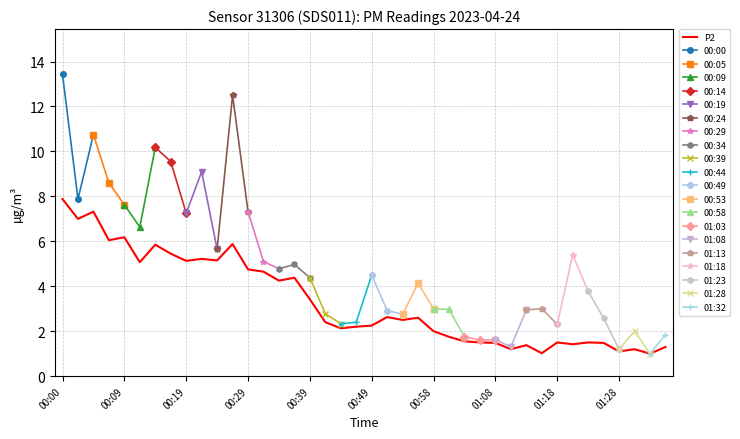

Which category has the highest value across all series?

00:00